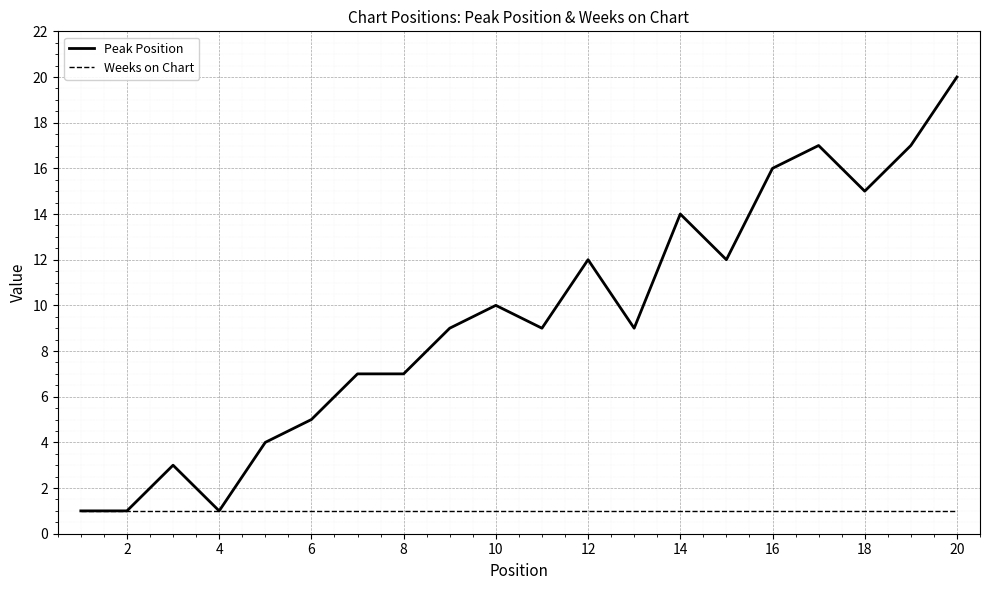

Which series has the largest range (max minus min)?

Peak Position